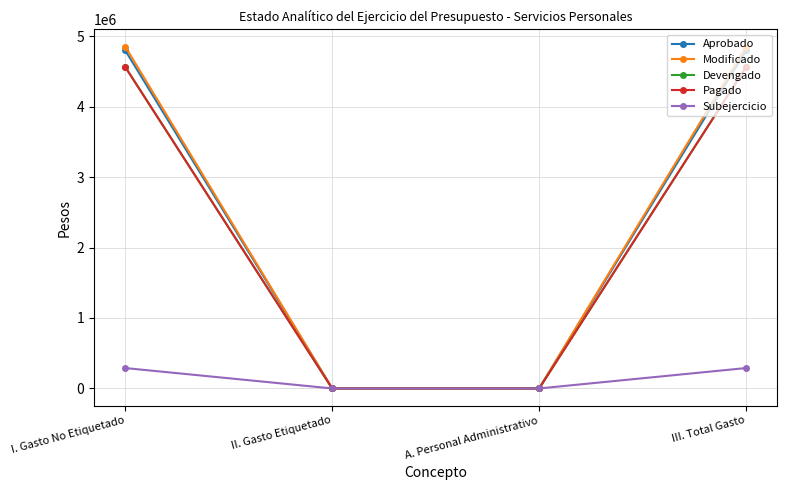

Does the chart have visible grid lines?

Yes